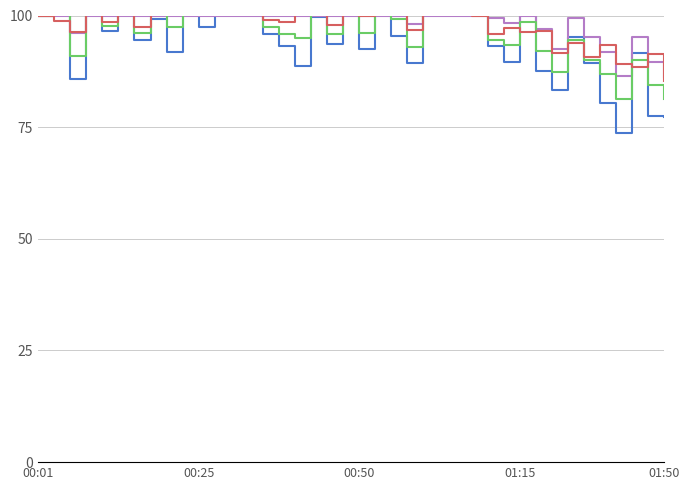

What is the label of the 2nd point from the left?

00:25